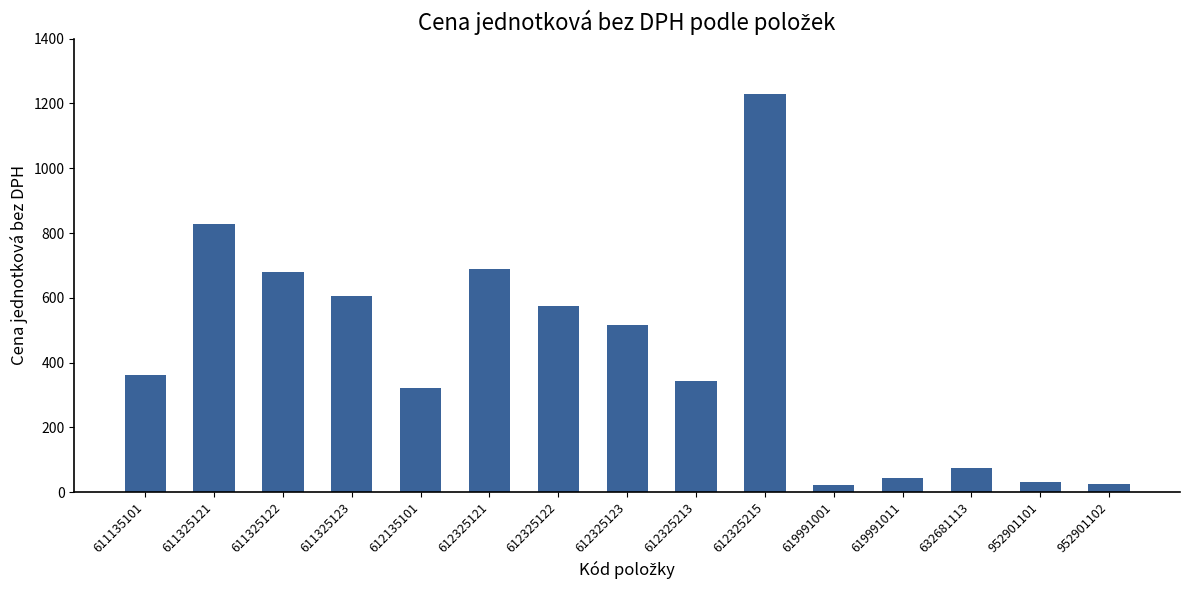

Where is the data nearest to the value 626?

611325123